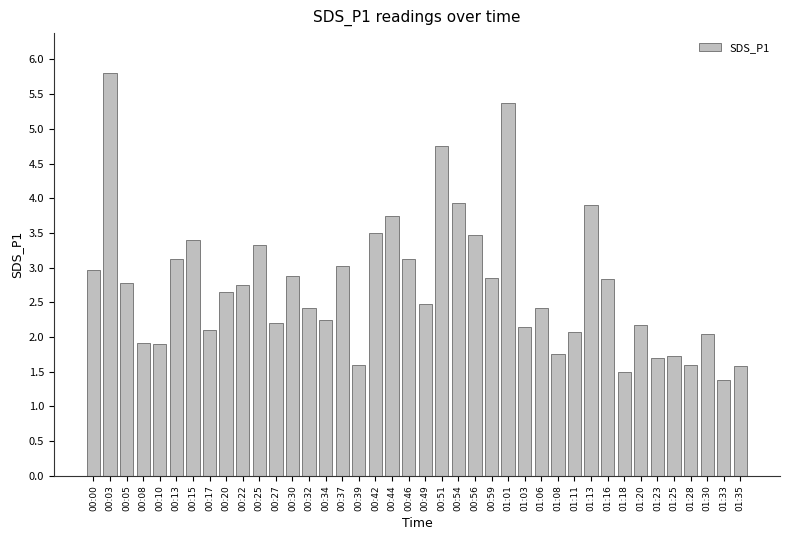

Does the chart contain any negative values?

No